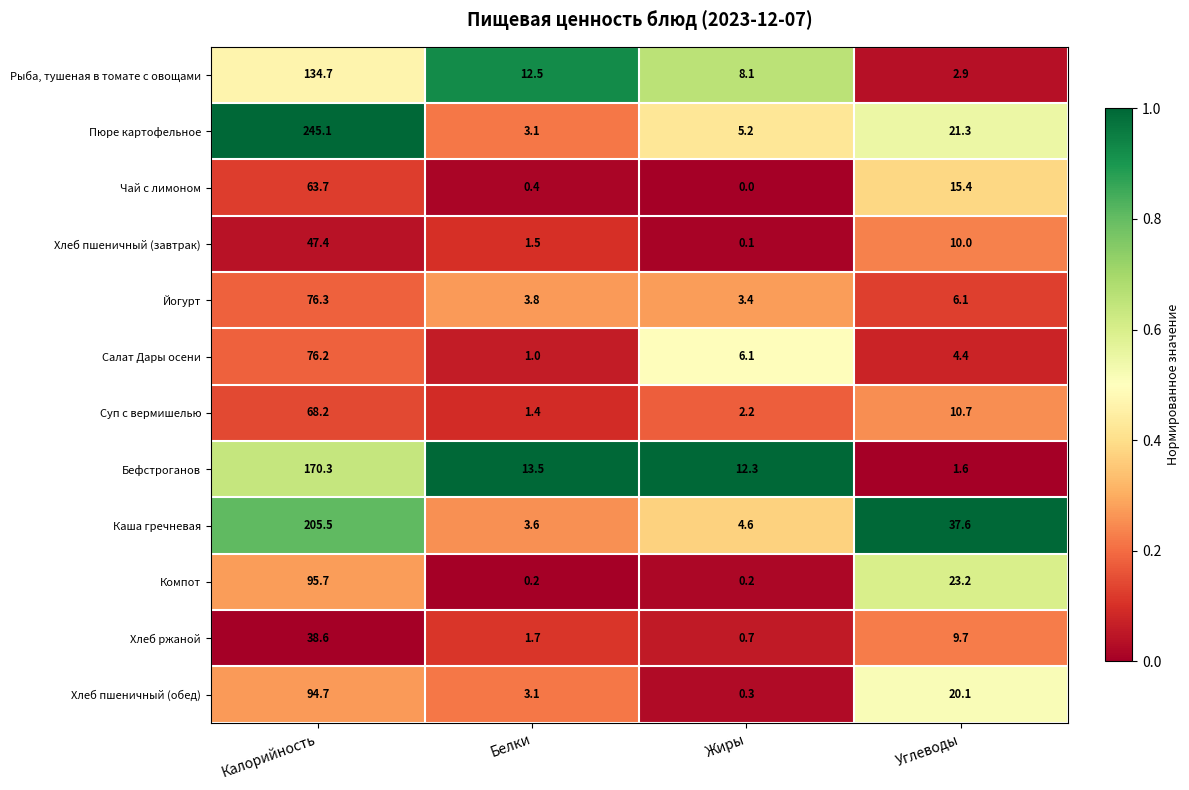

What is the total value across all series at Углеводы?

163.0